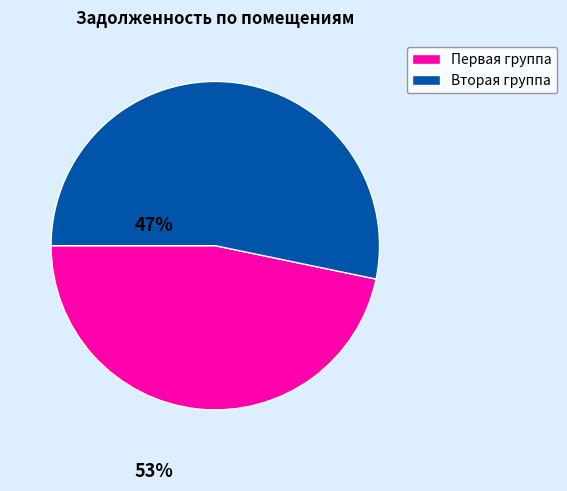

Does any single category account for the majority?

Yes